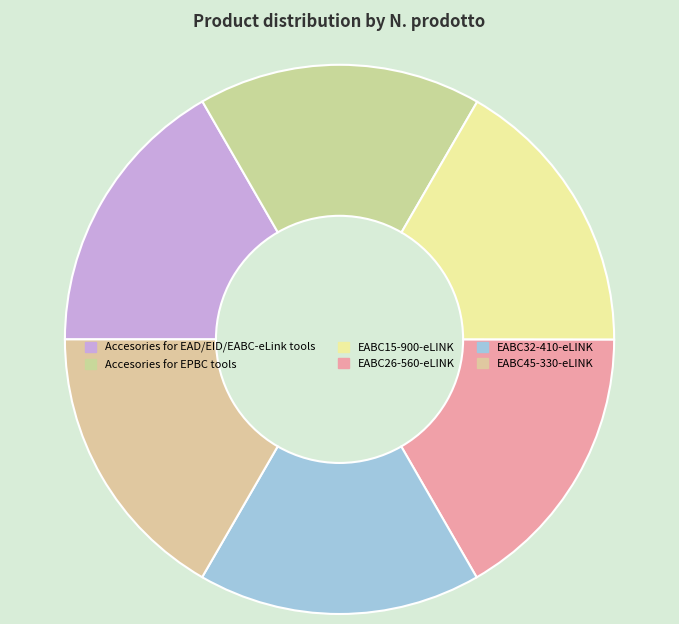

Is it true that EABC32-410-eLINK is 17% of the pie?

True